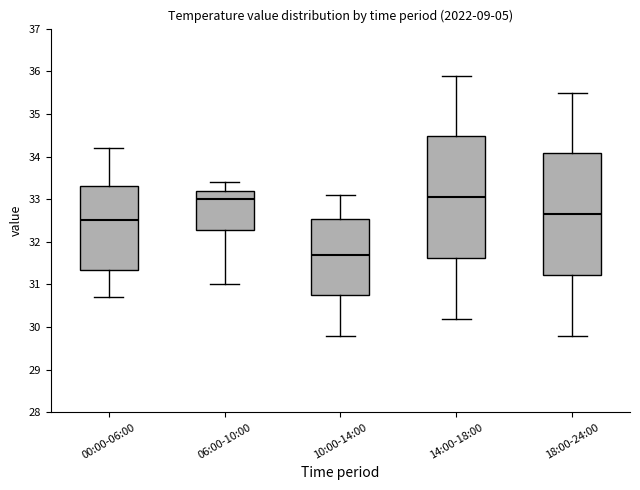

Reading left to right, transcribe this box plot: for each box, give where its median line is, the range the box spans, and where its two whiskers end, as read against the y-axis. The values are not printed on the chart, so give them approximately, as read against the axis.

00:00-06:00: median 32.5, box 31.4 to 33.3, whiskers 30.7 to 34.2
06:00-10:00: median 33.0, box 32.3 to 33.2, whiskers 31.0 to 33.4
10:00-14:00: median 31.7, box 30.8 to 32.5, whiskers 29.8 to 33.1
14:00-18:00: median 33.1, box 31.6 to 34.5, whiskers 30.2 to 35.9
18:00-24:00: median 32.7, box 31.2 to 34.1, whiskers 29.8 to 35.5